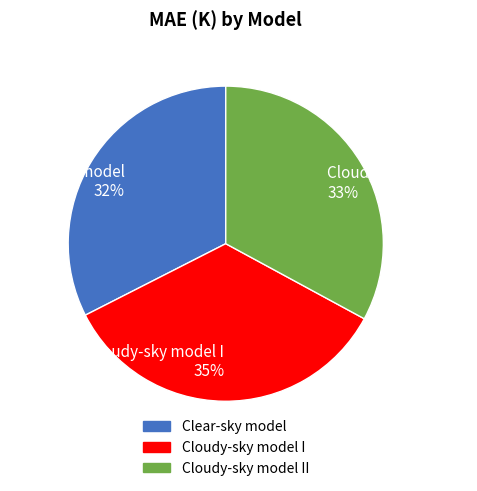

Does Clear-sky model 32% account for over 50% of the chart?

No